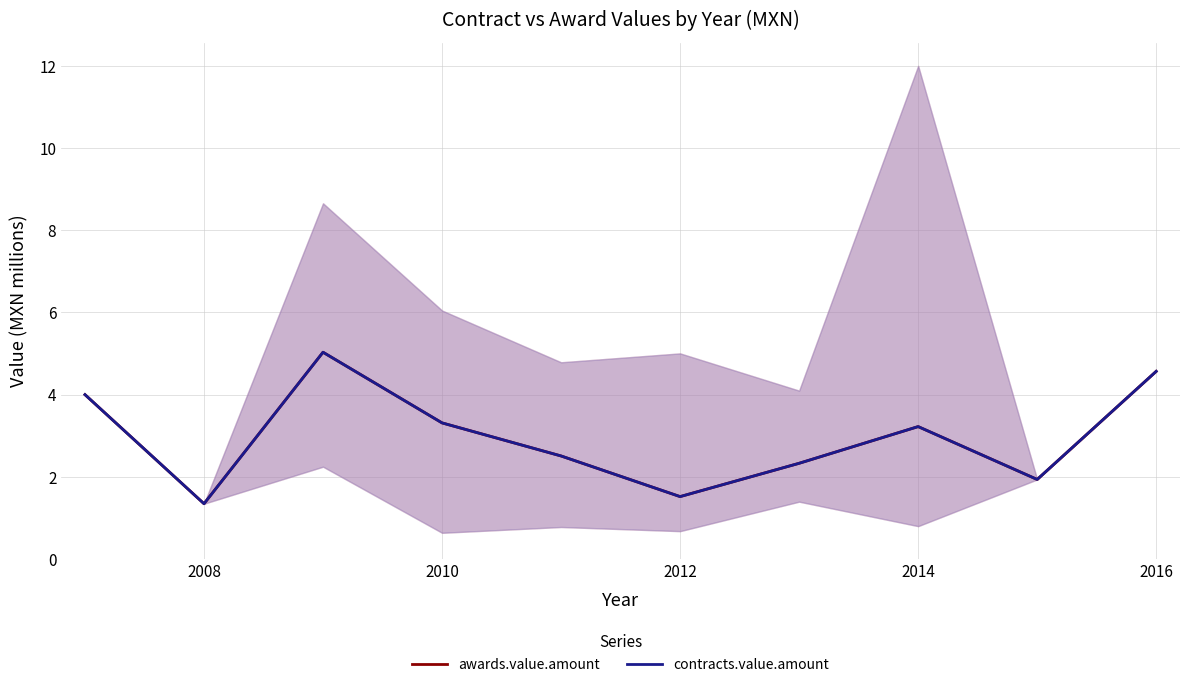

The value of contracts.value.amount at 2006 is 1.8. True or false?

False